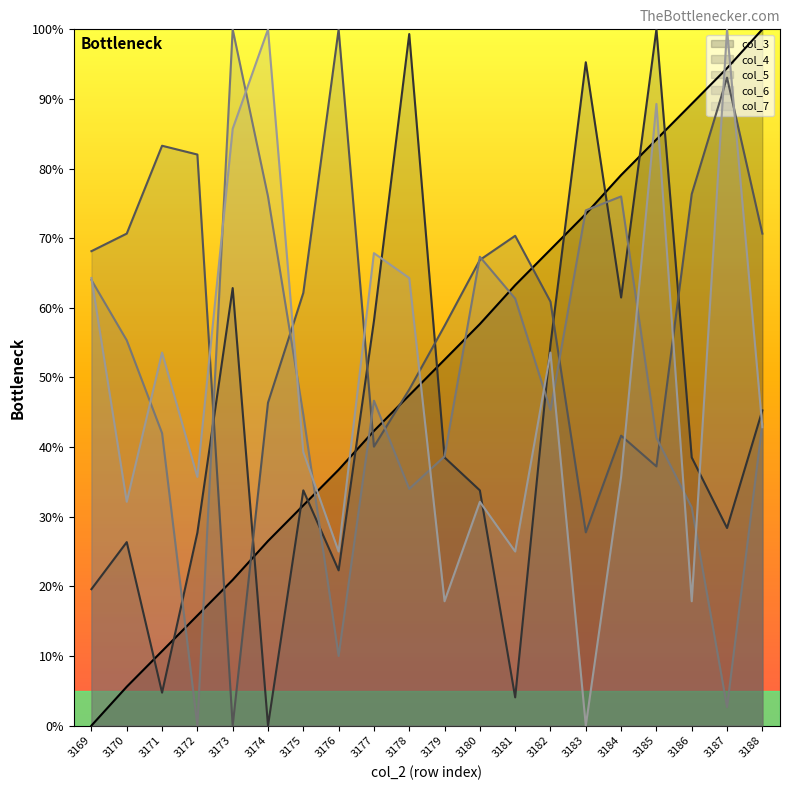

At which label does col_4 first exceed 38?

3173